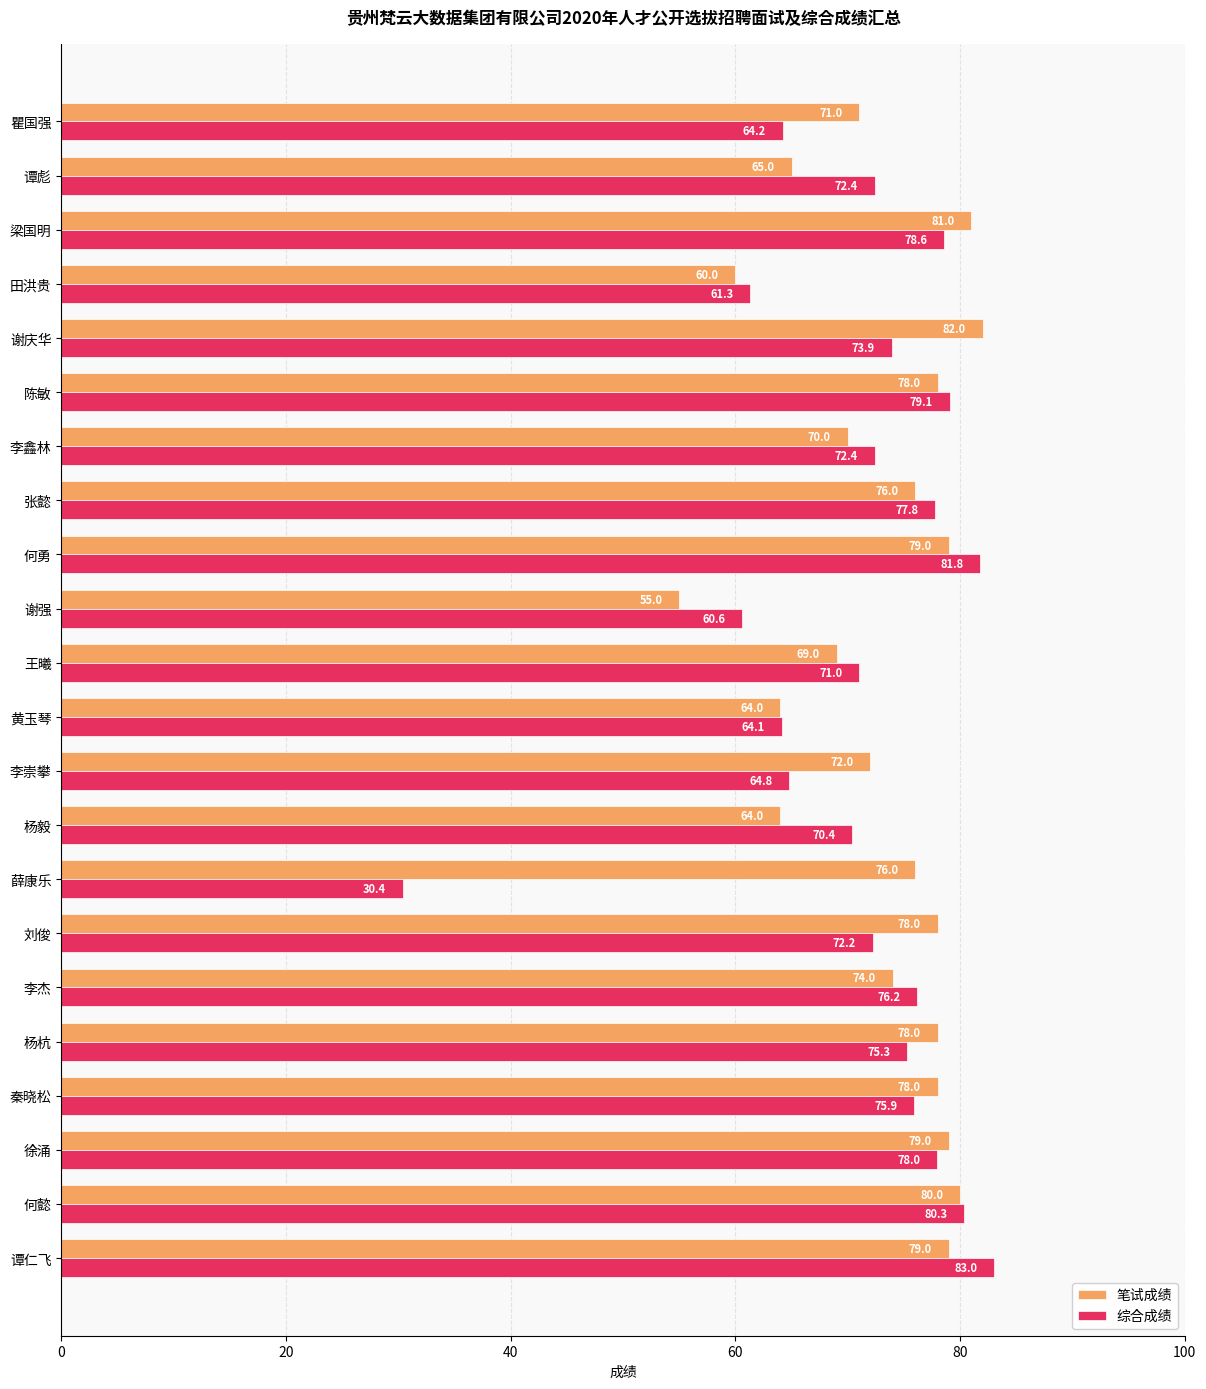

At which category is the sum across all series the highest?

谭仁飞